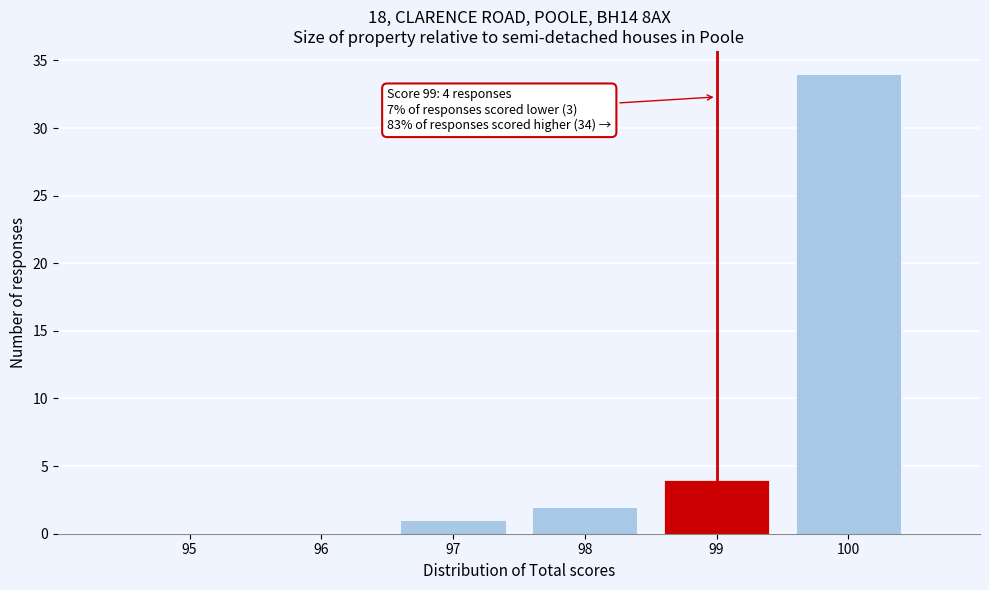

Reading right to left, extract all data points from this chart.

100=34	99=4	98=2	97=1	96=0	95=0